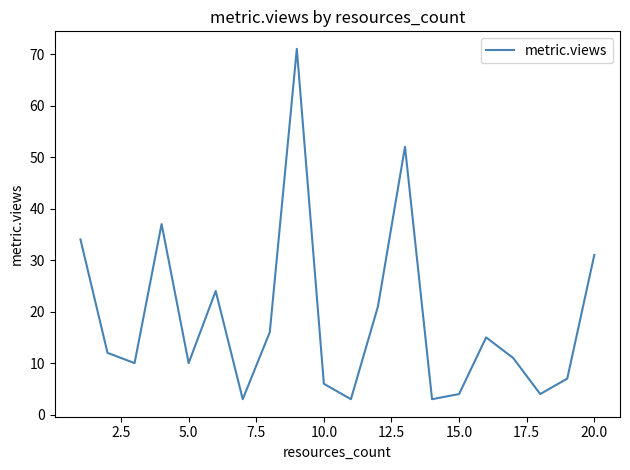

What is the greatest value displayed?

71